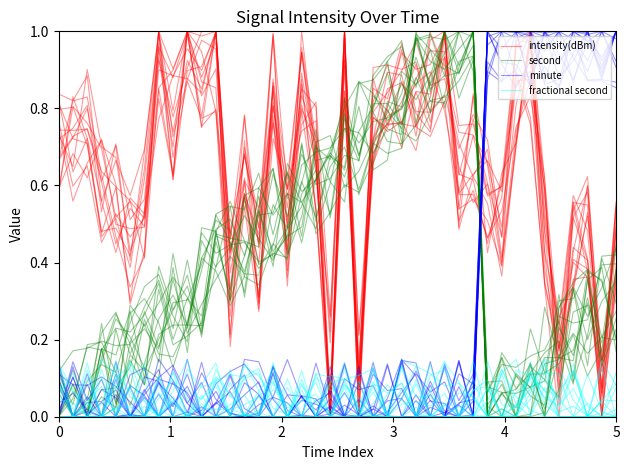

What is the value of the second point at the 30th from the left?

0.9